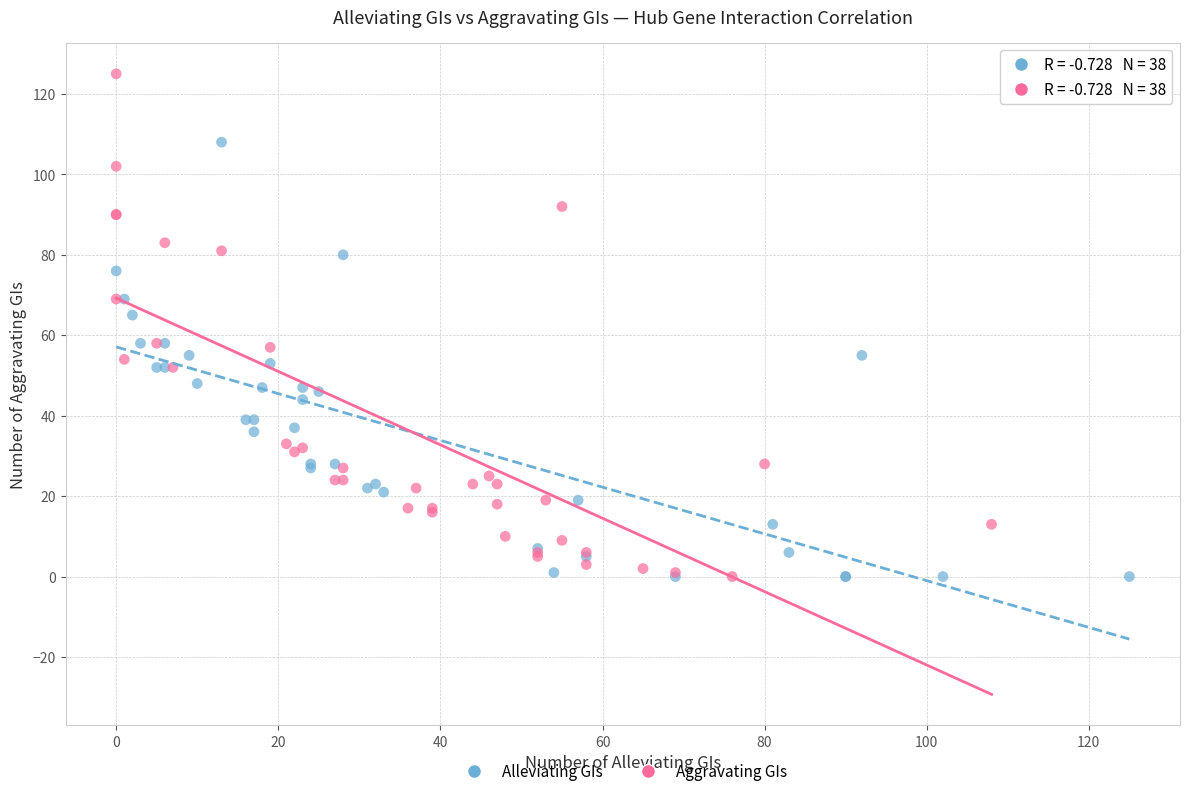

What are all the series names shown in the legend?

Alleviating GIs, Aggravating GIs